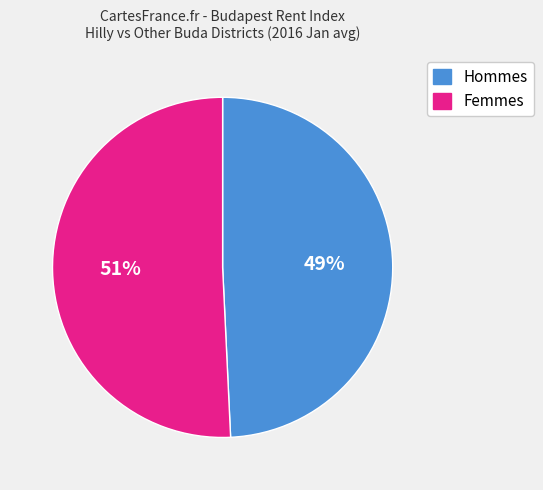

Does any single category account for the majority?

Yes